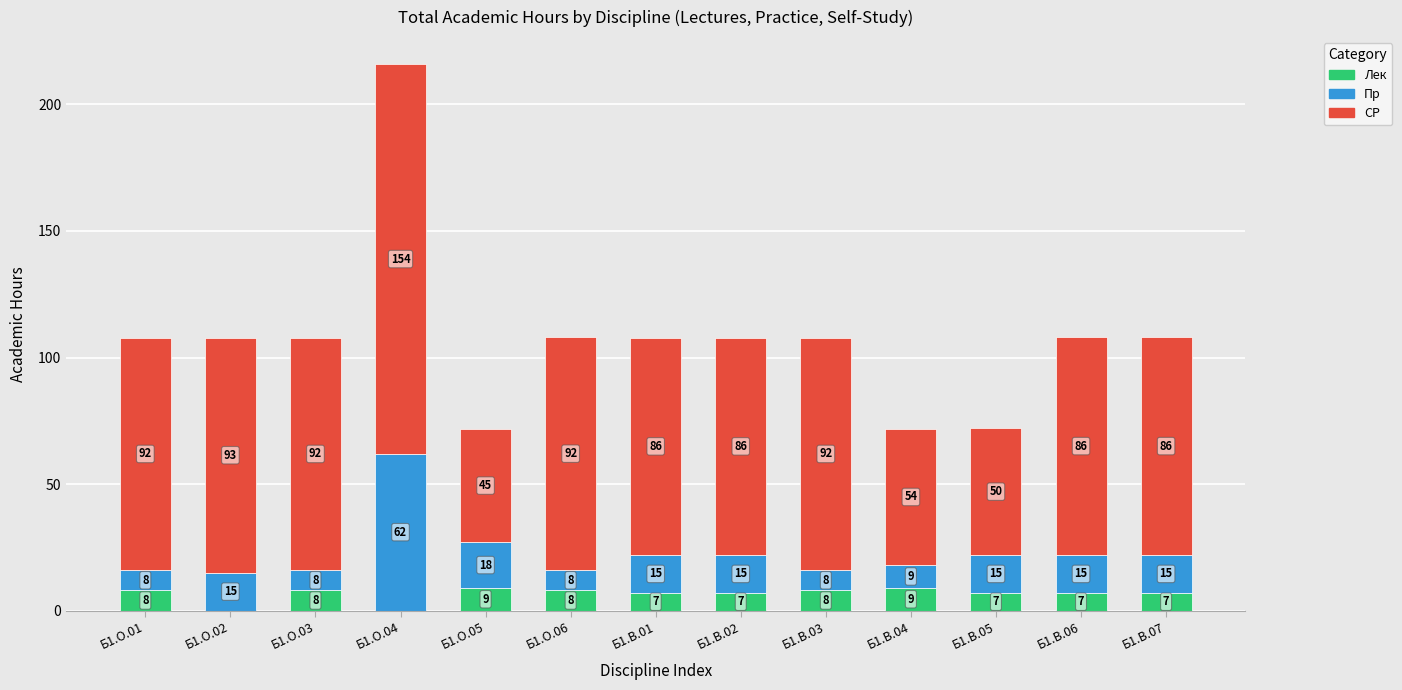

True or false: Лек has a value of 8.0 at Б1.О.06.

True